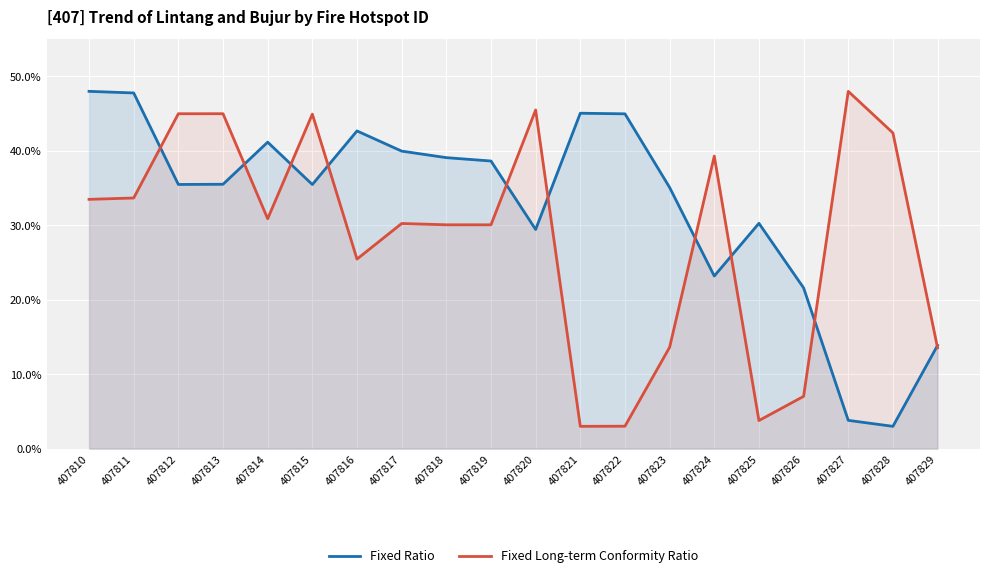

What is the maximum value shown in the chart?

48.0